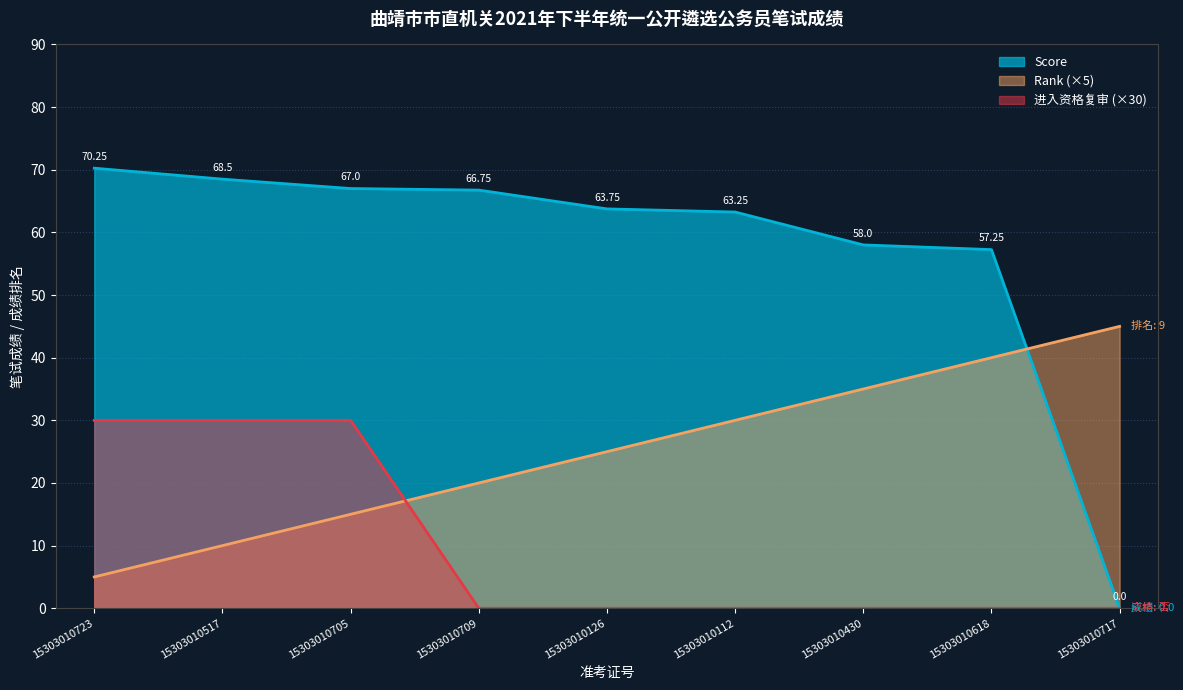

True or false: Qualified has a value of 30.0 at 15303010517.

True